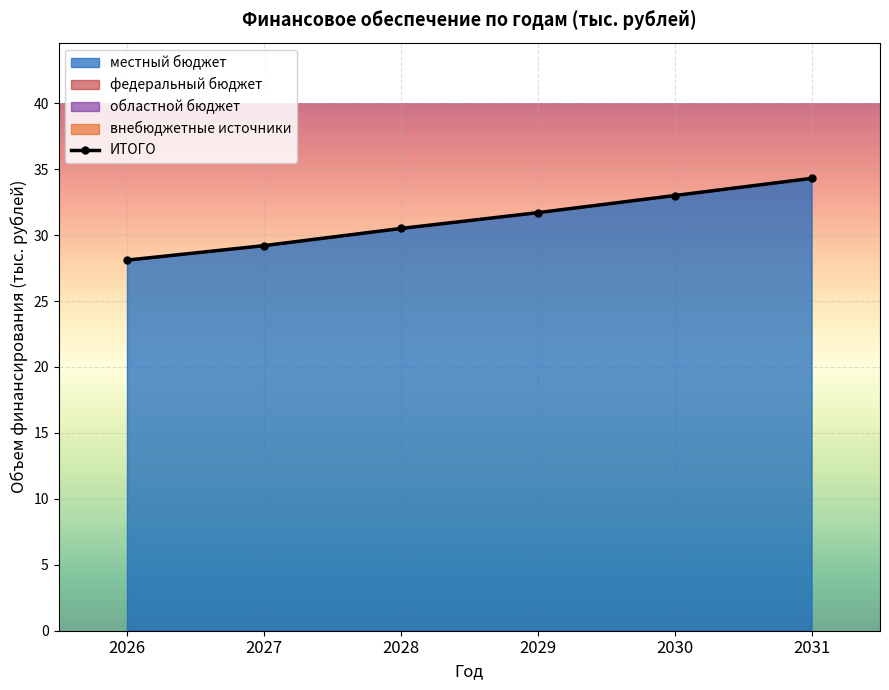

Rank the categories by ИТОГО value from highest to lowest.

2031, 2030, 2029, 2028, 2027, 2026